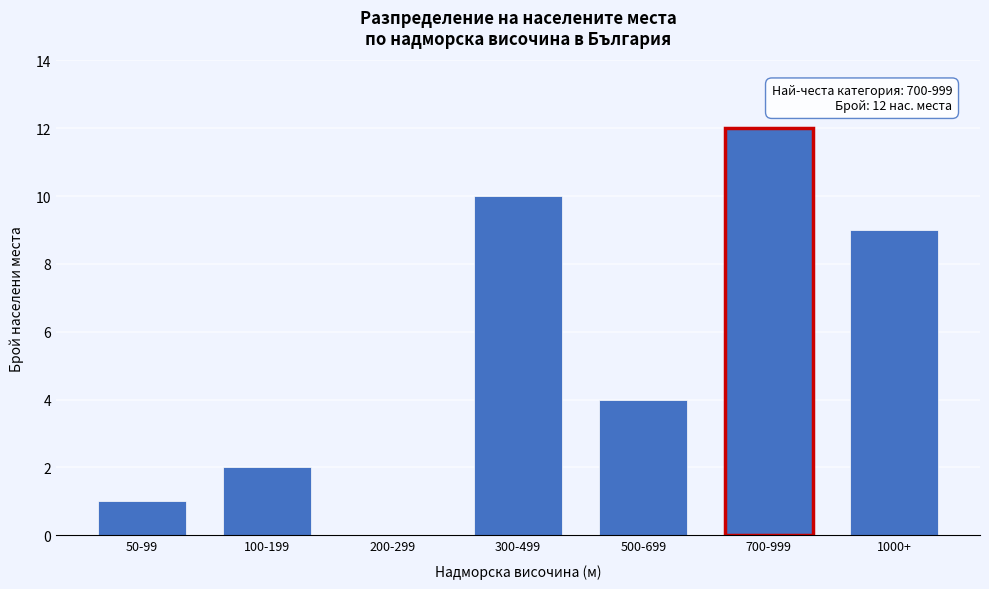

Reading left to right, transcribe all the data shown in this chart.

50-99=1	100-199=2	200-299=0	300-499=10	500-699=4	700-999=12	1000+=9